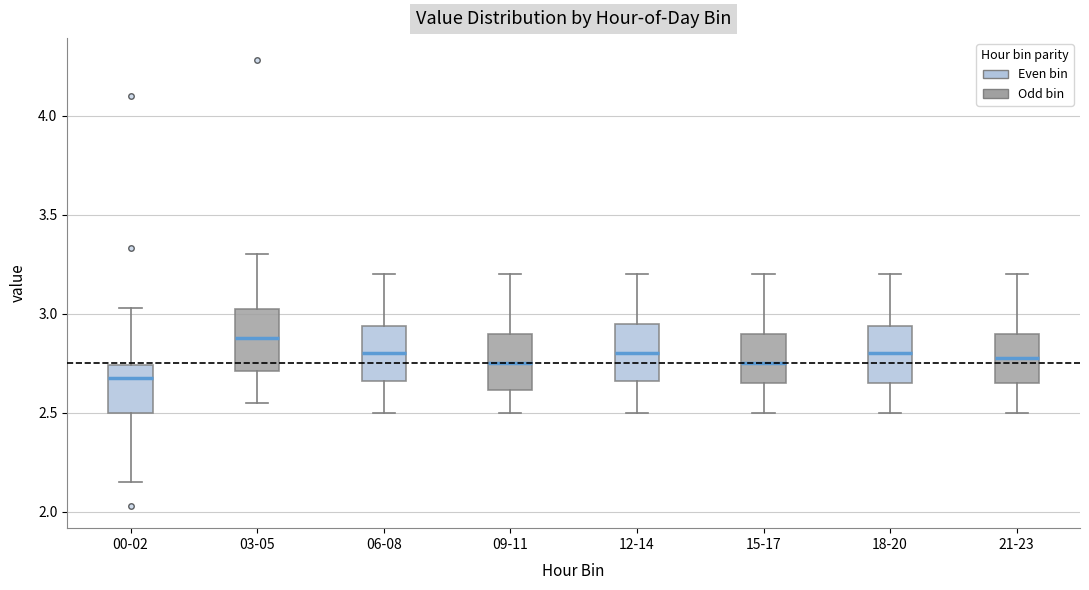

Reading left to right, transcribe this box plot: for each box, give where its median line is, the range the box spans, and where its two whiskers end, as read against the y-axis. The values are not printed on the chart, so give them approximately, as read against the axis.

00-02: median 2.70, box 2.50 to 2.75, whiskers 2.15 to 3.05
03-05: median 2.90, box 2.70 to 3.05, whiskers 2.55 to 3.30
06-08: median 2.80, box 2.65 to 2.95, whiskers 2.50 to 3.20
09-11: median 2.75, box 2.60 to 2.90, whiskers 2.50 to 3.20
12-14: median 2.80, box 2.65 to 2.95, whiskers 2.50 to 3.20
15-17: median 2.75, box 2.65 to 2.90, whiskers 2.50 to 3.20
18-20: median 2.80, box 2.65 to 2.95, whiskers 2.50 to 3.20
21-23: median 2.80, box 2.65 to 2.90, whiskers 2.50 to 3.20